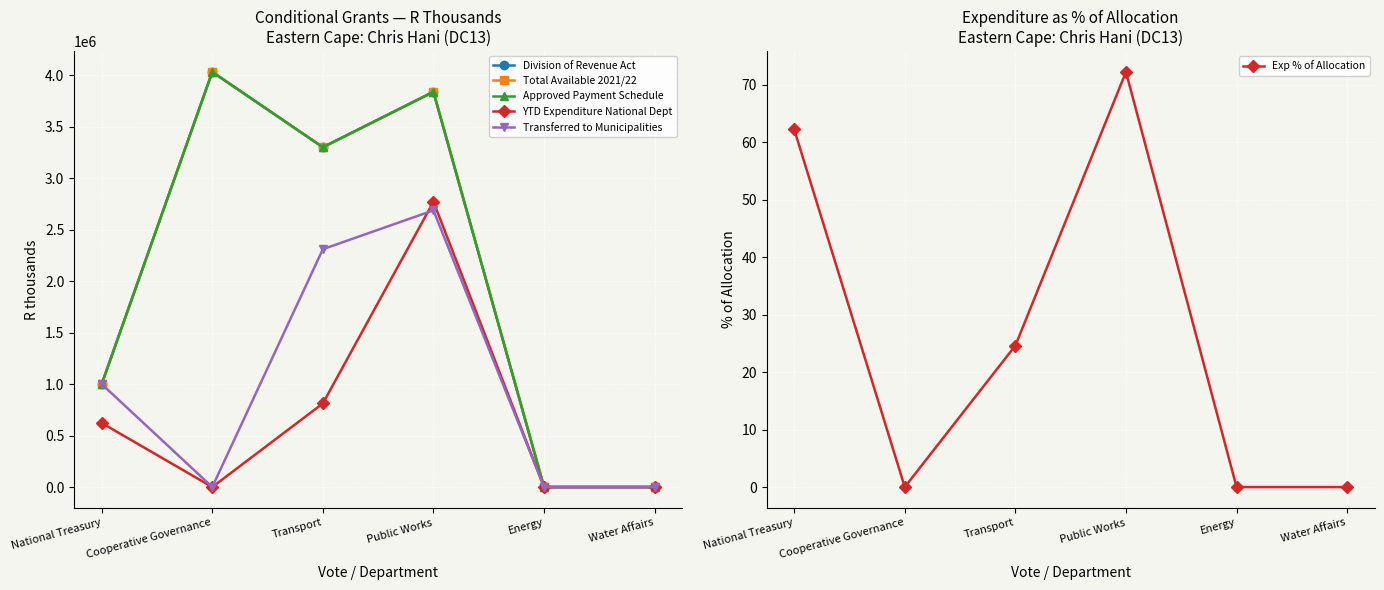

What is the sum of all Exp % of Allocation values?

159.0